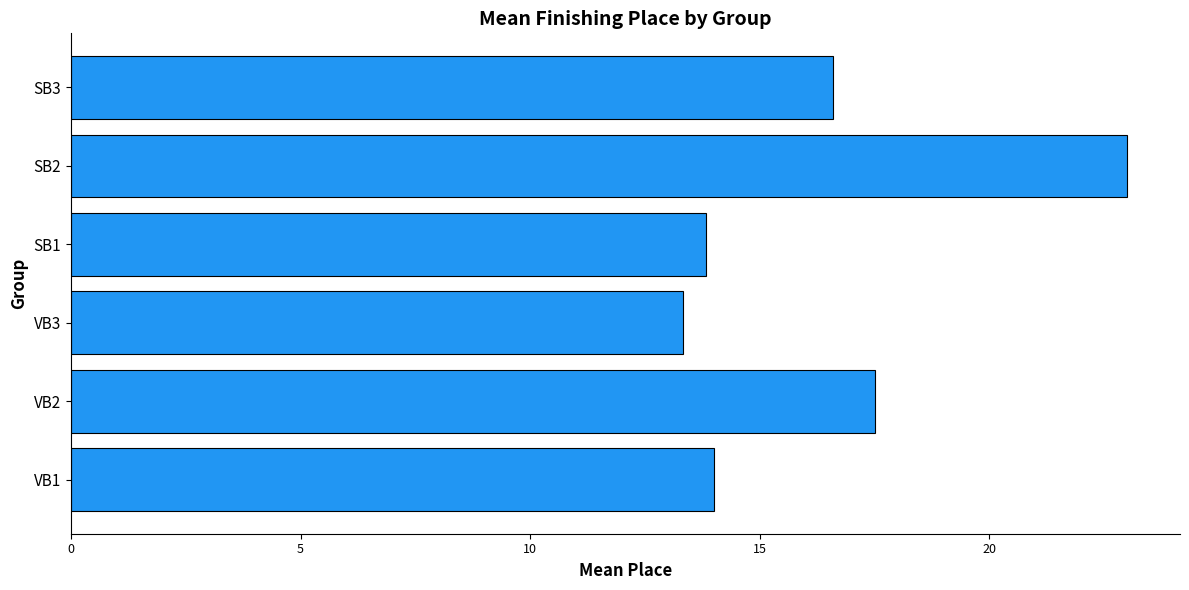

Between SB3 and SB1, which is larger?

SB3